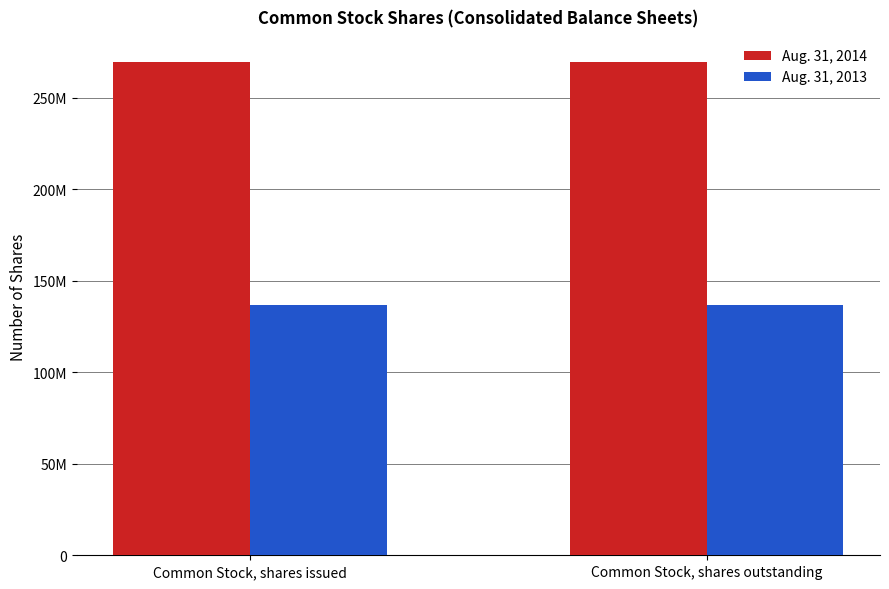

Rank the series by their maximum value, from lowest to highest.

Aug. 31, 2013, Aug. 31, 2014